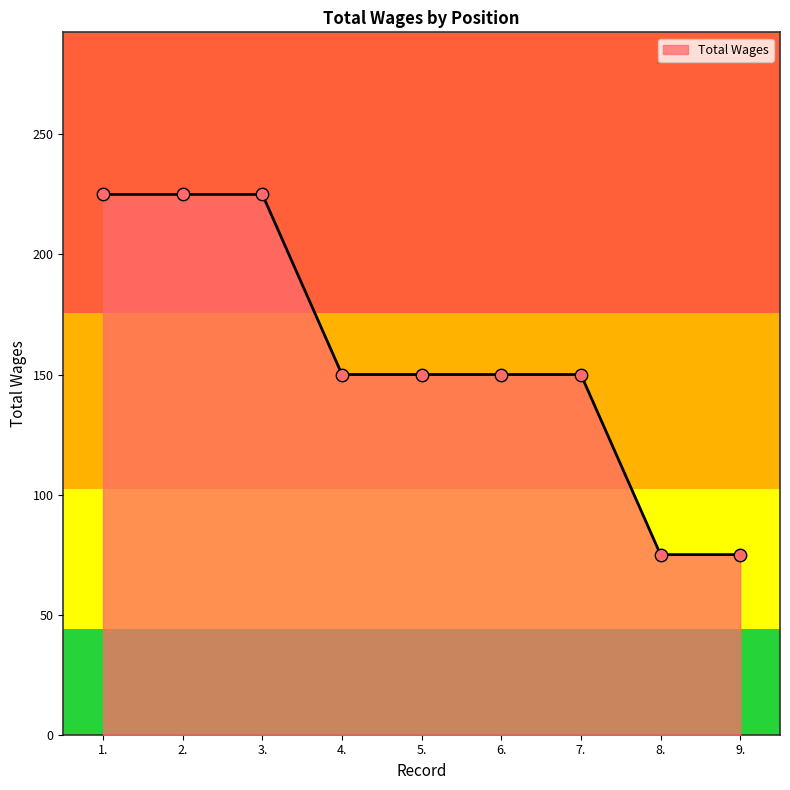

What is the ratio of the value at 9. to the value at 5.?

0.5